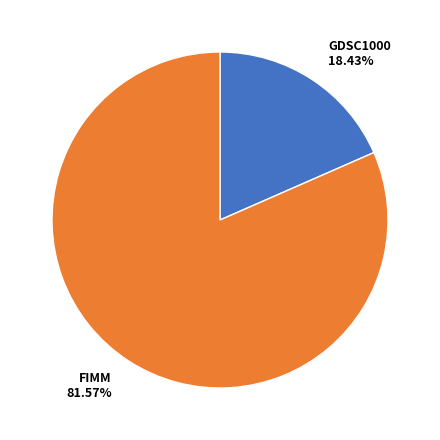

To the nearest percent, what is the difference between the FIMM and GDSC1000 slice percentages?

63%